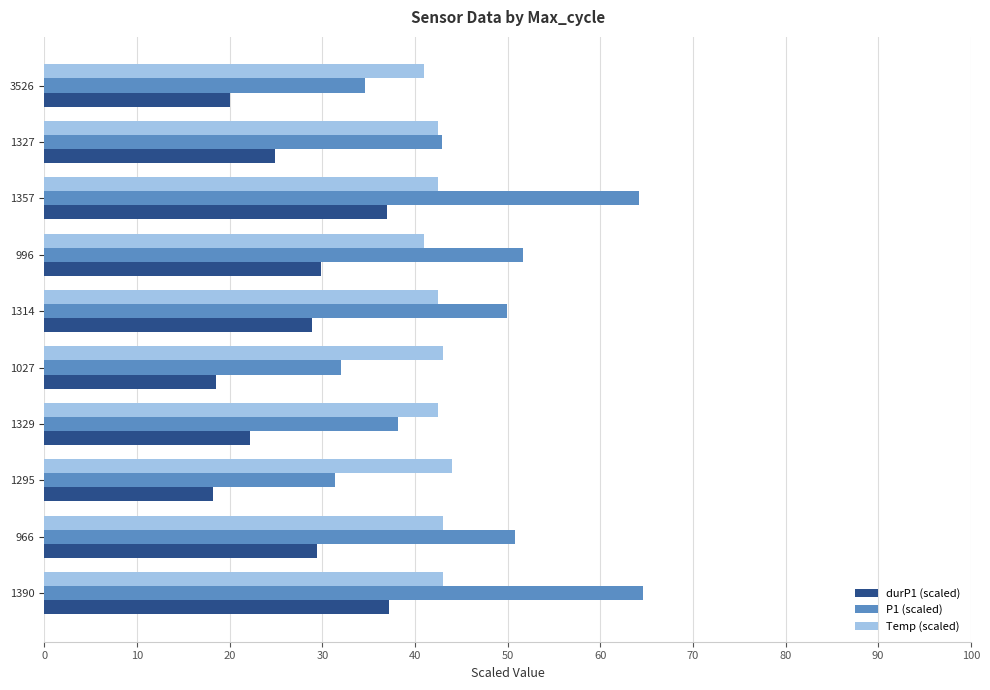

The durP1 (scaled) series shows 10.4 at 996. True or false?

False